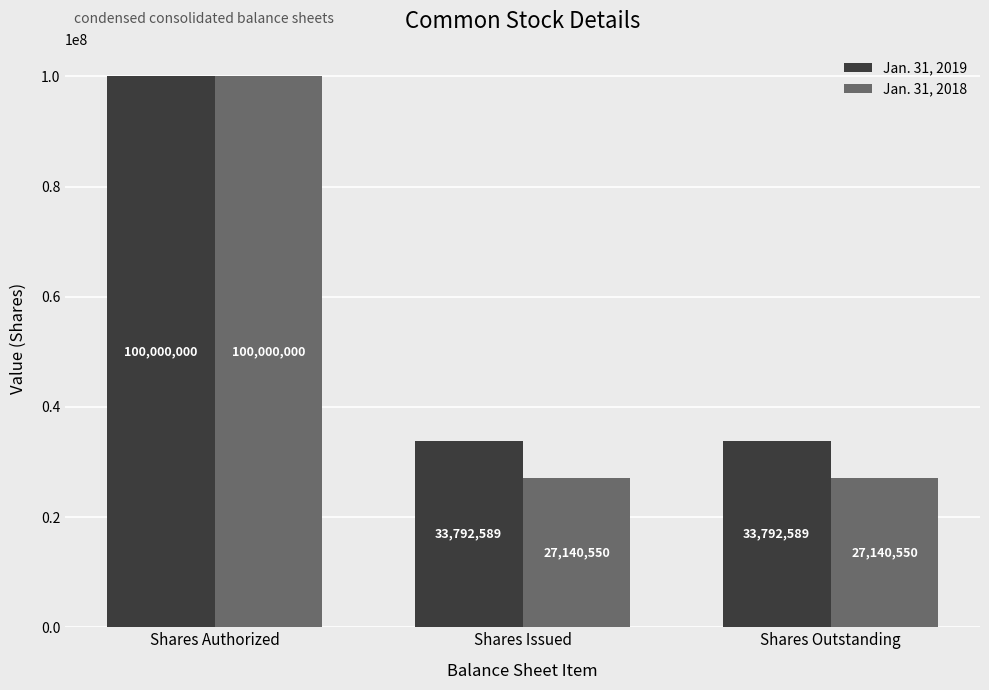

True or false: Jan. 31, 2019 has a value of 33792589 at Shares Outstanding.

True